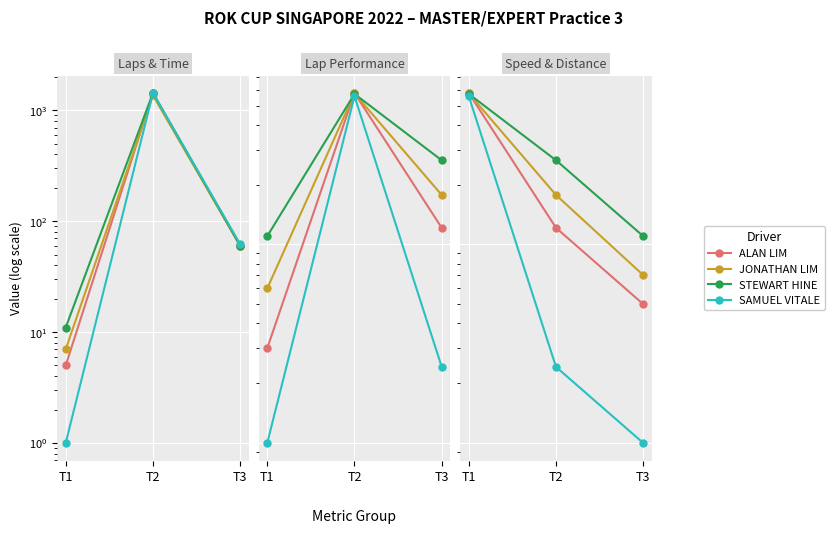

What is the minimum value for ALAN LIM?

5.0